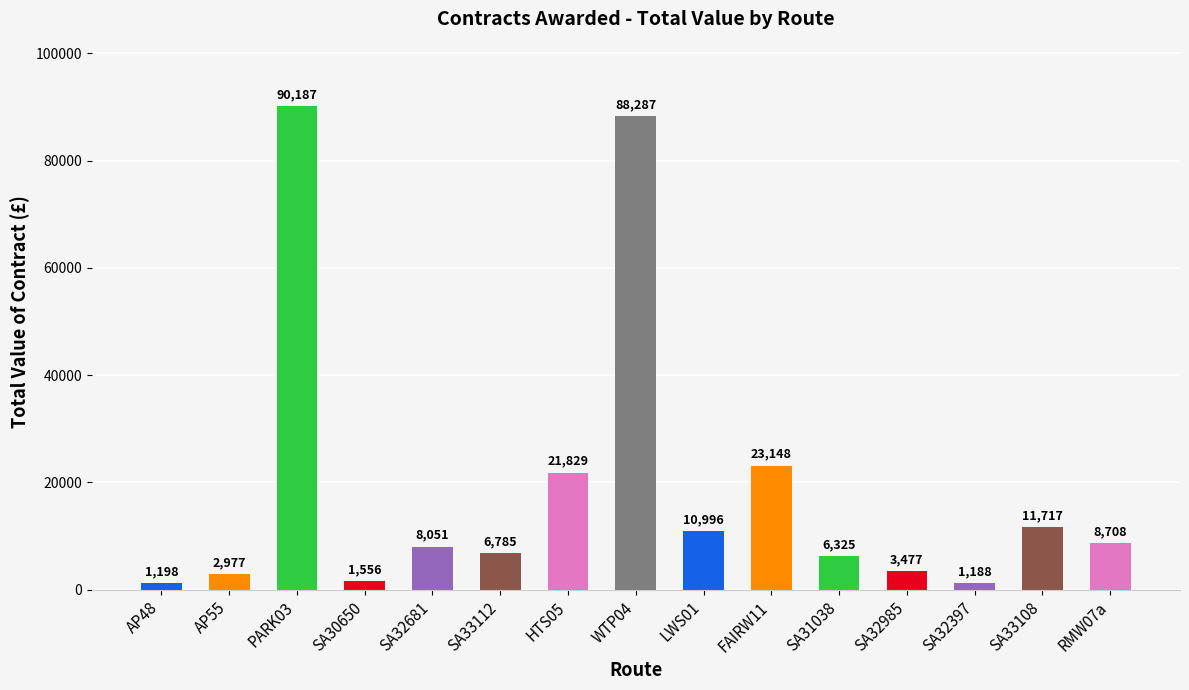

What is the change in value from LWS01 to RMW07a?

-2287.9